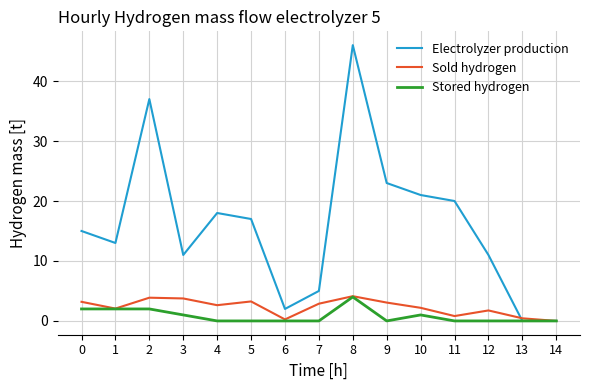

How many distinct data groups are displayed?

3